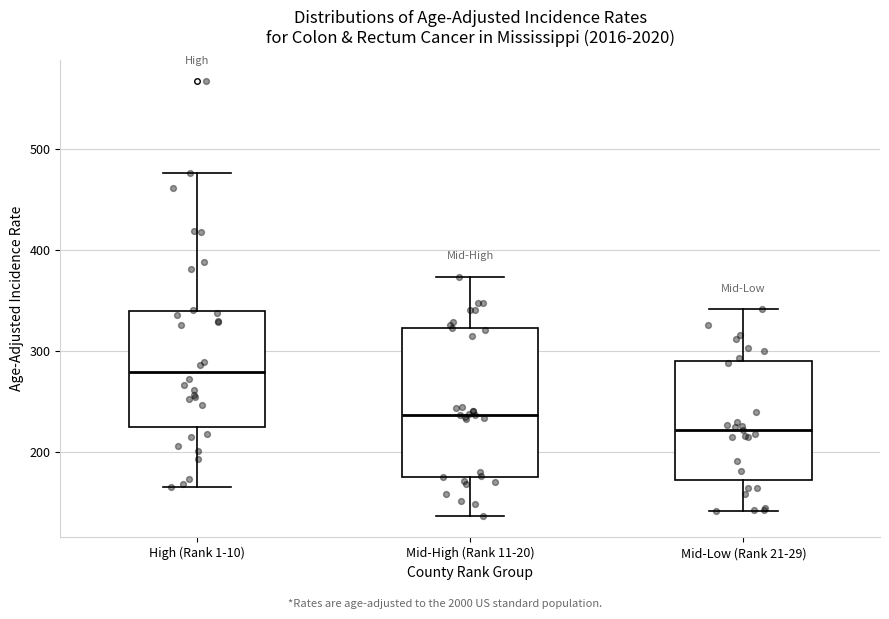

Reading left to right, read every box against the y-axis: the position of its median line, the range the box covers, and the ends of its whiskers. The values are not printed on the chart, so give them approximately, as read against the axis.

High (Rank 1-10): median 280, box 230 to 340, whiskers 170 to 480
Mid-High (Rank 11-20): median 240, box 180 to 320, whiskers 140 to 370
Mid-Low (Rank 21-29): median 220, box 170 to 290, whiskers 140 to 340